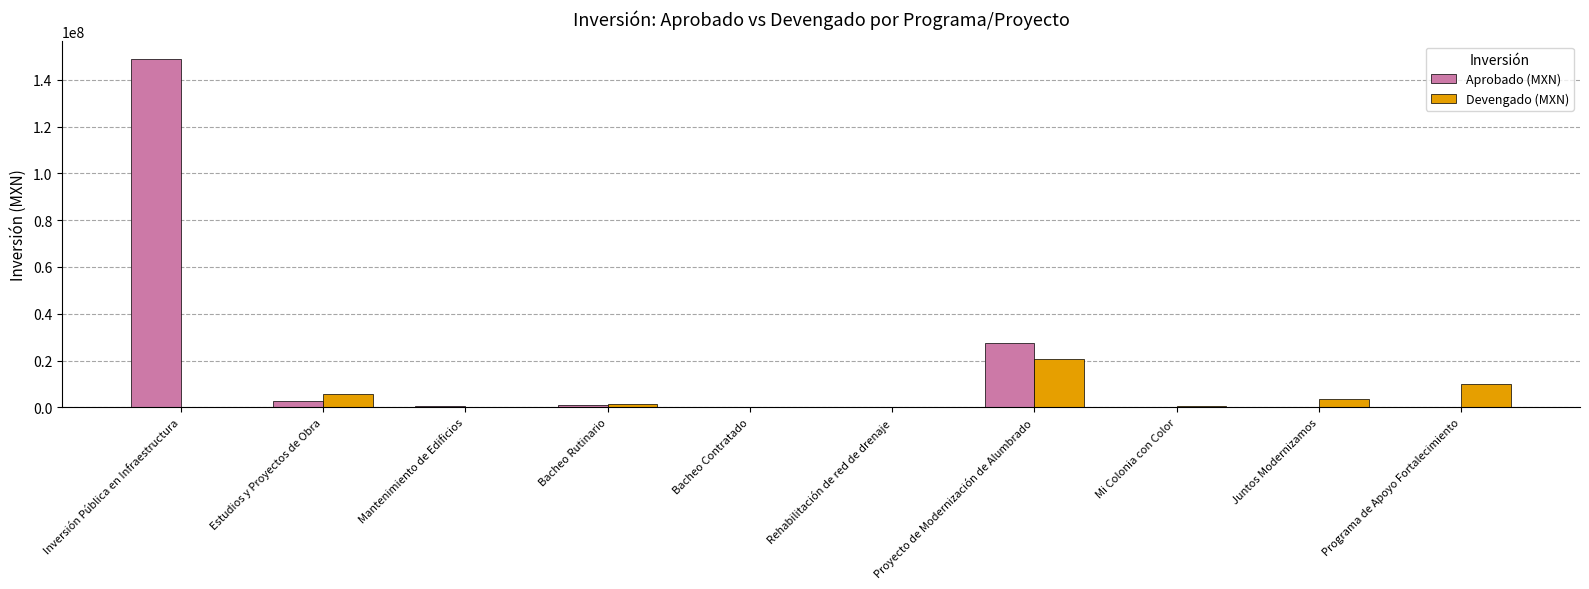

Which series has the largest total across all categories?

Aprobado (MXN)